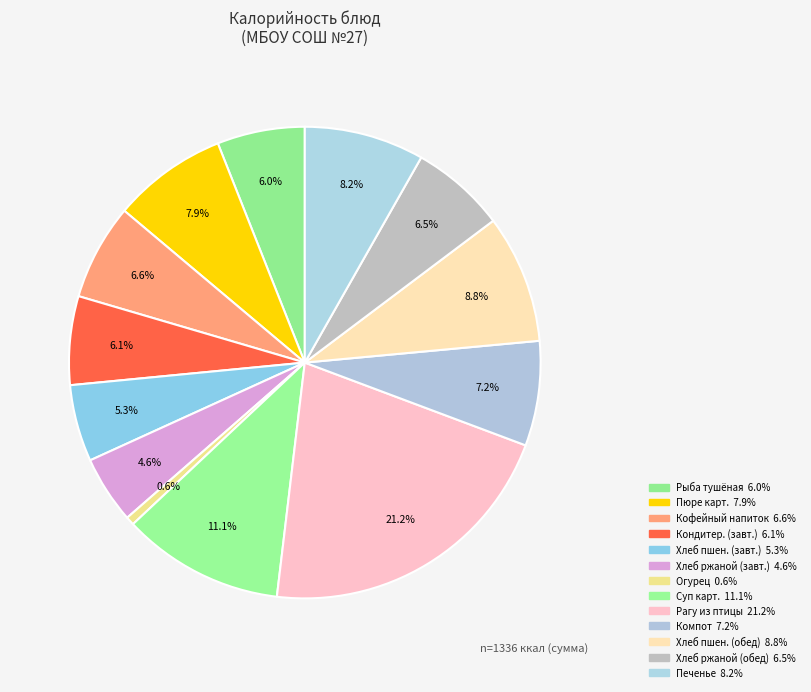

Rank the categories by value from lowest to highest.

Овощи солёные (огурец), Хлеб ржаной (завтрак), Хлеб пшеничный (завтрак), Рыба тушёная в томате с овощами, Кондитерские изделия (завтрак), Хлеб ржаной (обед), Кофейный напиток с молоком, Компот, Пюре картофельное, Печенье сахарное, Хлеб пшеничный (обед), Суп картофельный, Рагу из птицы